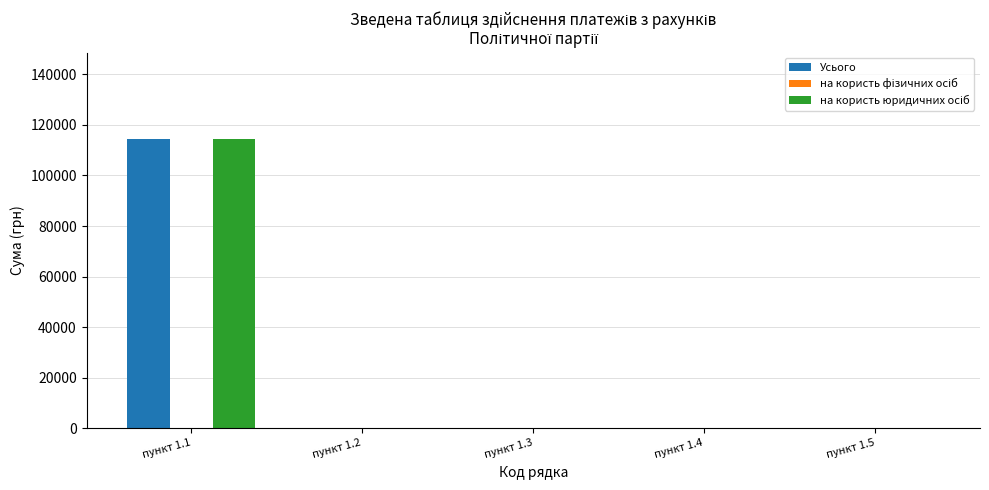

At which category is the sum across all series the highest?

пункт 1.1